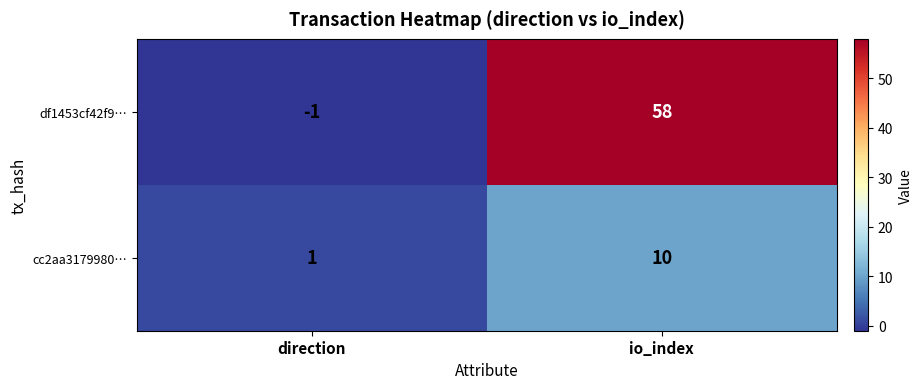

Rank the series at direction from lowest to highest value.

df1453cf42f9…, cc2aa3179980…